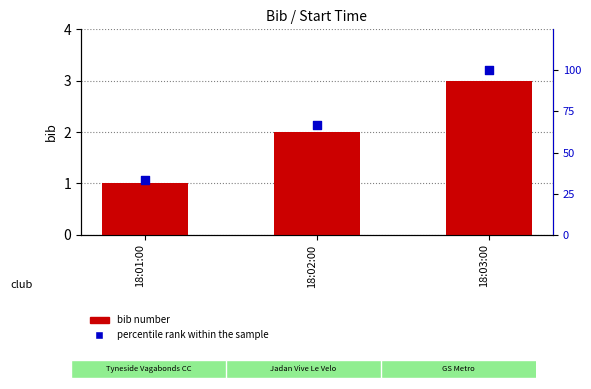

Is the value of bib number at 18:02:00 greater than the value of percentile rank within the sample at 18:02:00?

No